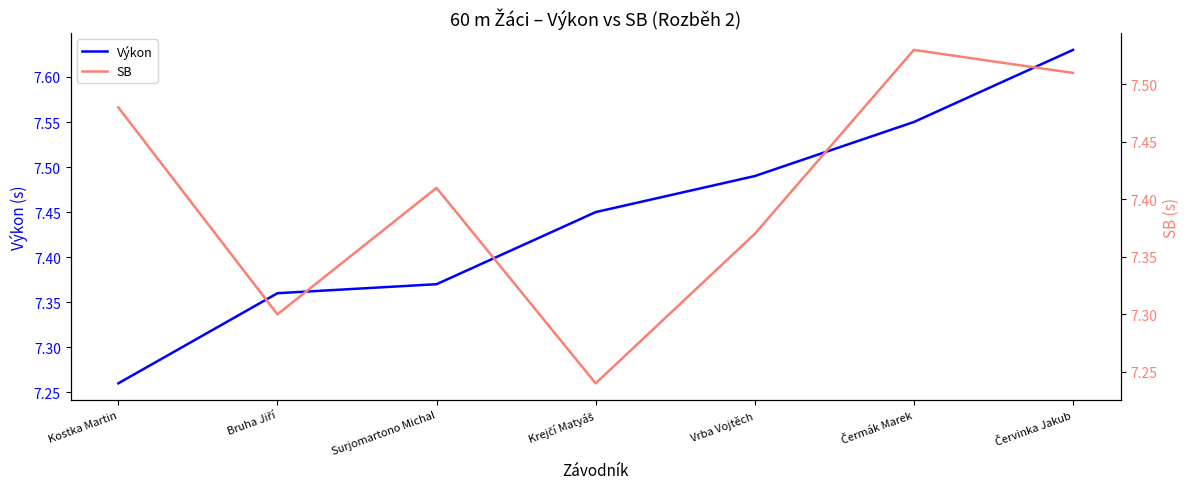

Which series changed the most between Krejčí Matyáš and Čermák Marek?

SB